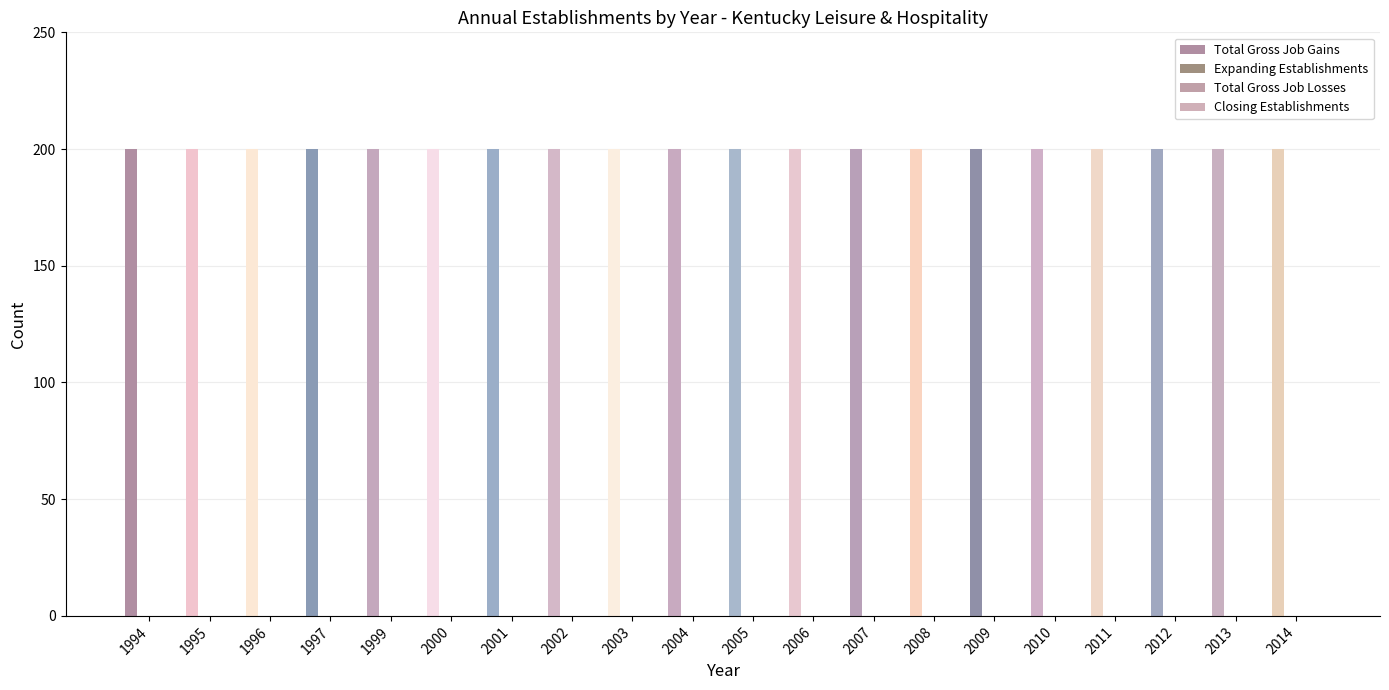

At which label does Closing Establishments reach its peak?

1994